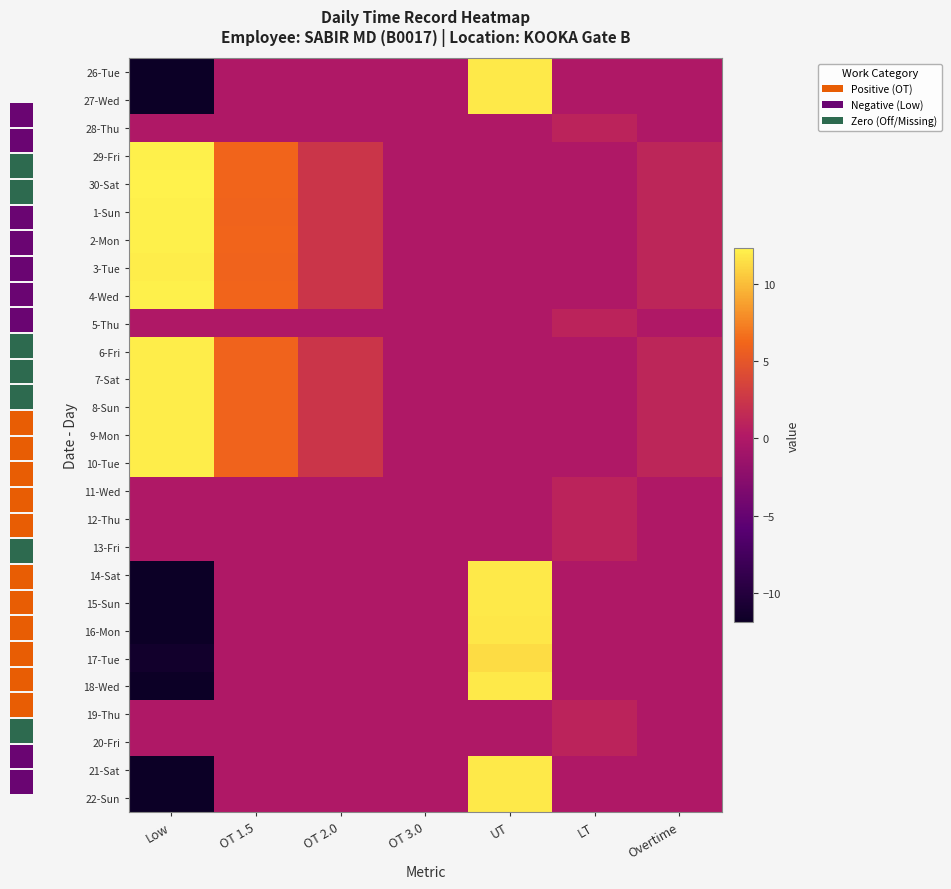

At OT 1.5, list the series in order from largest to smallest.

30-Sat, 29-Fri, 2-Mon, 4-Wed, 1-Sun, 3-Tue, 6-Fri, 7-Sat, 10-Tue, 9-Mon, 8-Sun, 26-Tue, 27-Wed, 28-Thu, 5-Thu, 11-Wed, 12-Thu, 13-Fri, 14-Sat, 15-Sun, 16-Mon, 17-Tue, 18-Wed, 19-Thu, 20-Fri, 21-Sat, 22-Sun